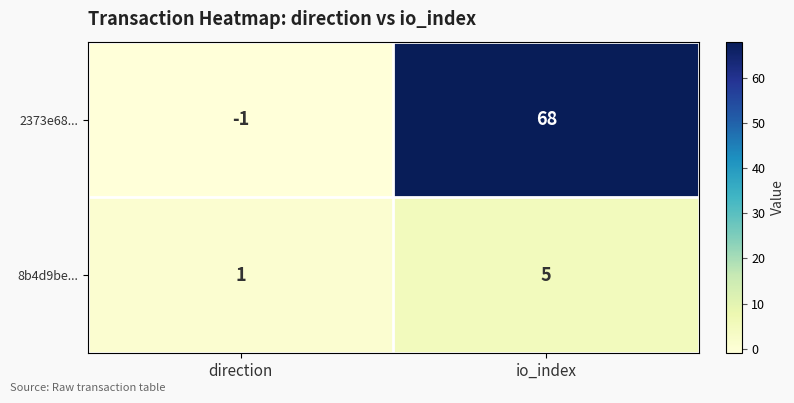

What is the difference between the 2373e68... values at io_index and direction?

69